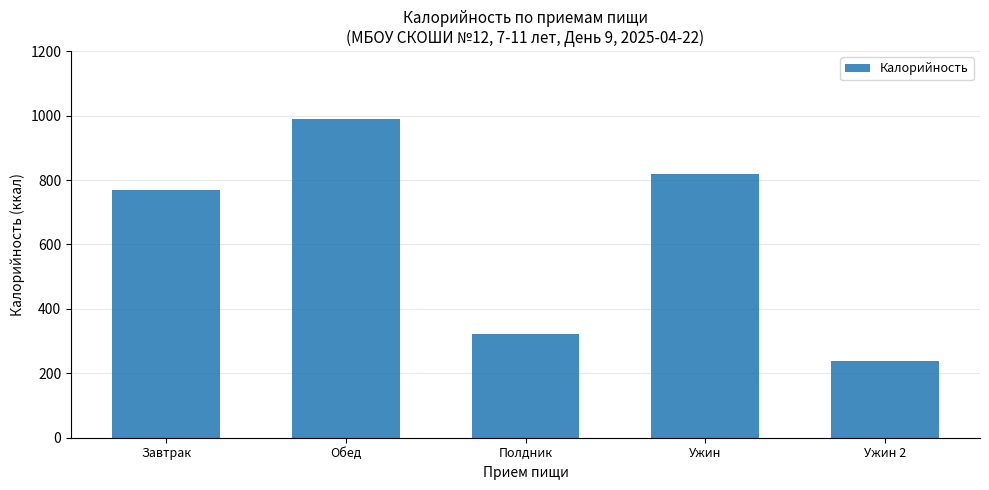

Are the bars grouped side by side (vs. stacked)?

No